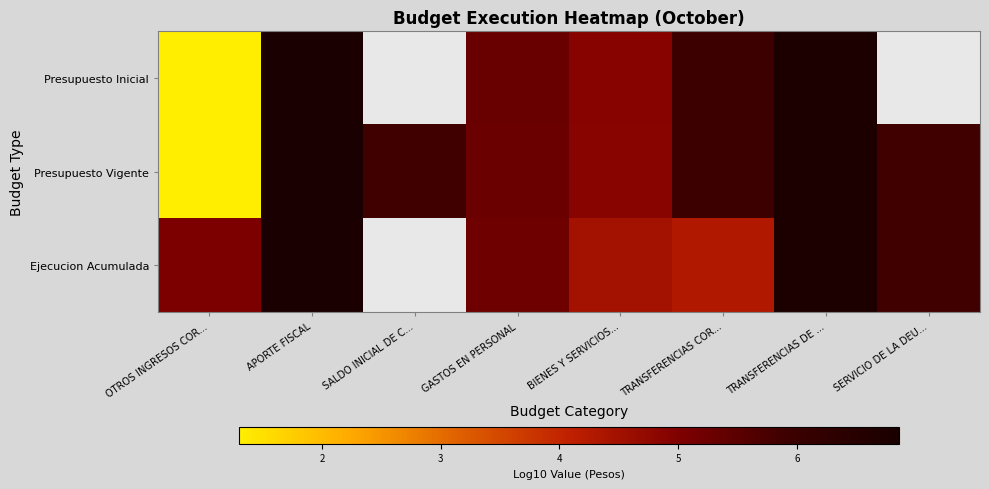

What is the difference between the Presupuesto Vigente values at TRANSFERENCIAS COR... and SERVICIO DE LA DEU...?

0.1